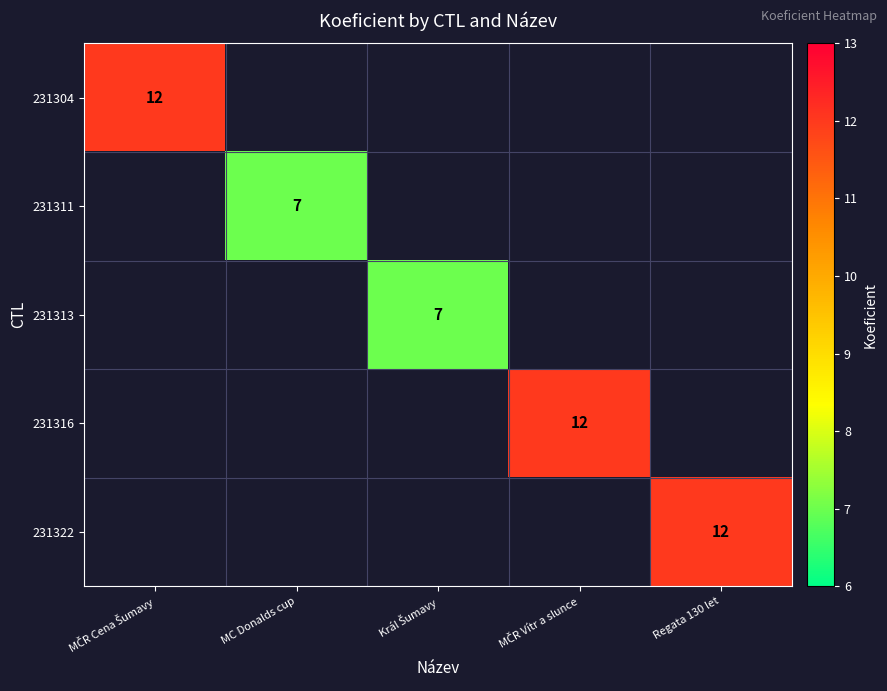

Which category has the highest value across all series?

MČR Cena Šumavy